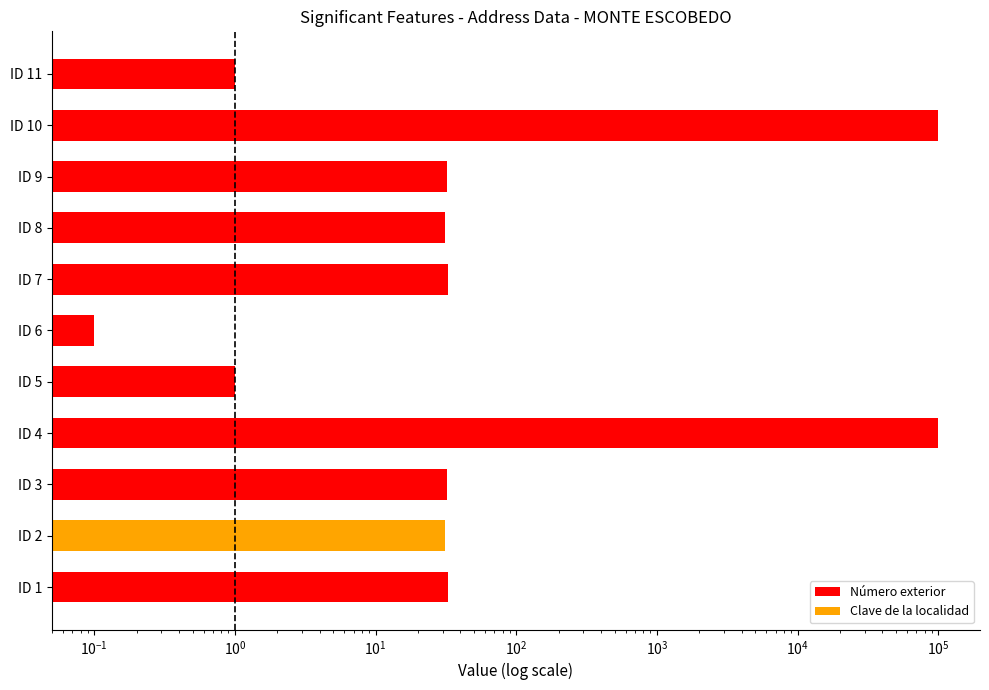

Count the number of values greater than 32.

4